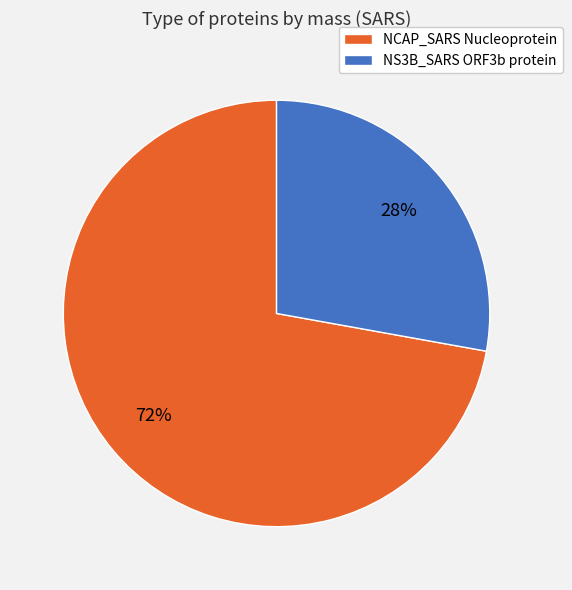

Does any single category account for the majority?

Yes